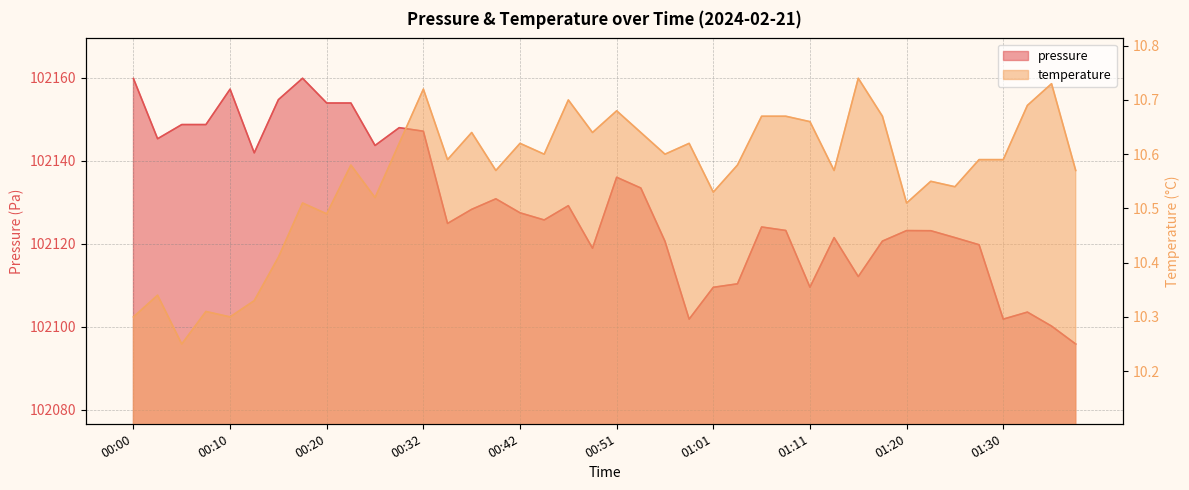

True or false: temperature and pressure intersect in this chart.

False